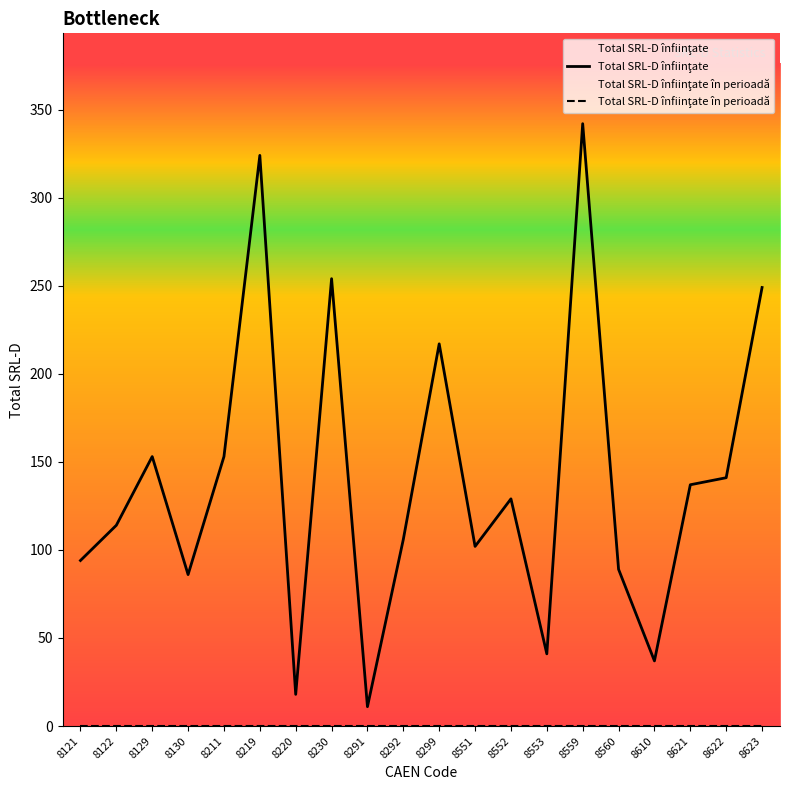

Which series has the largest total across all categories?

Total SRL-D înfiinţate